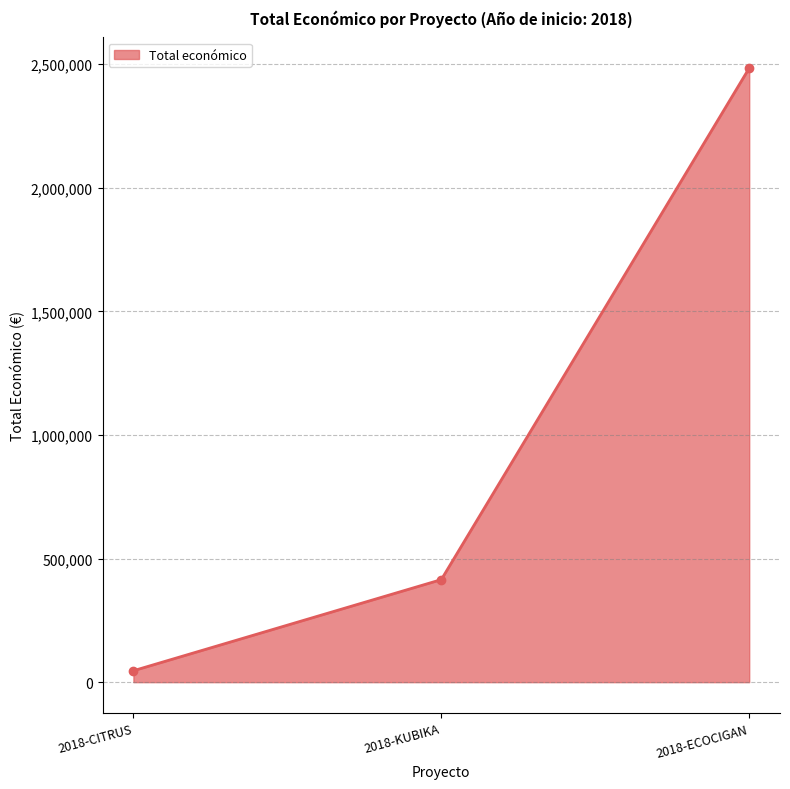

Reading right to left, what are all the values shown in this chart?

2483714	414788	46300